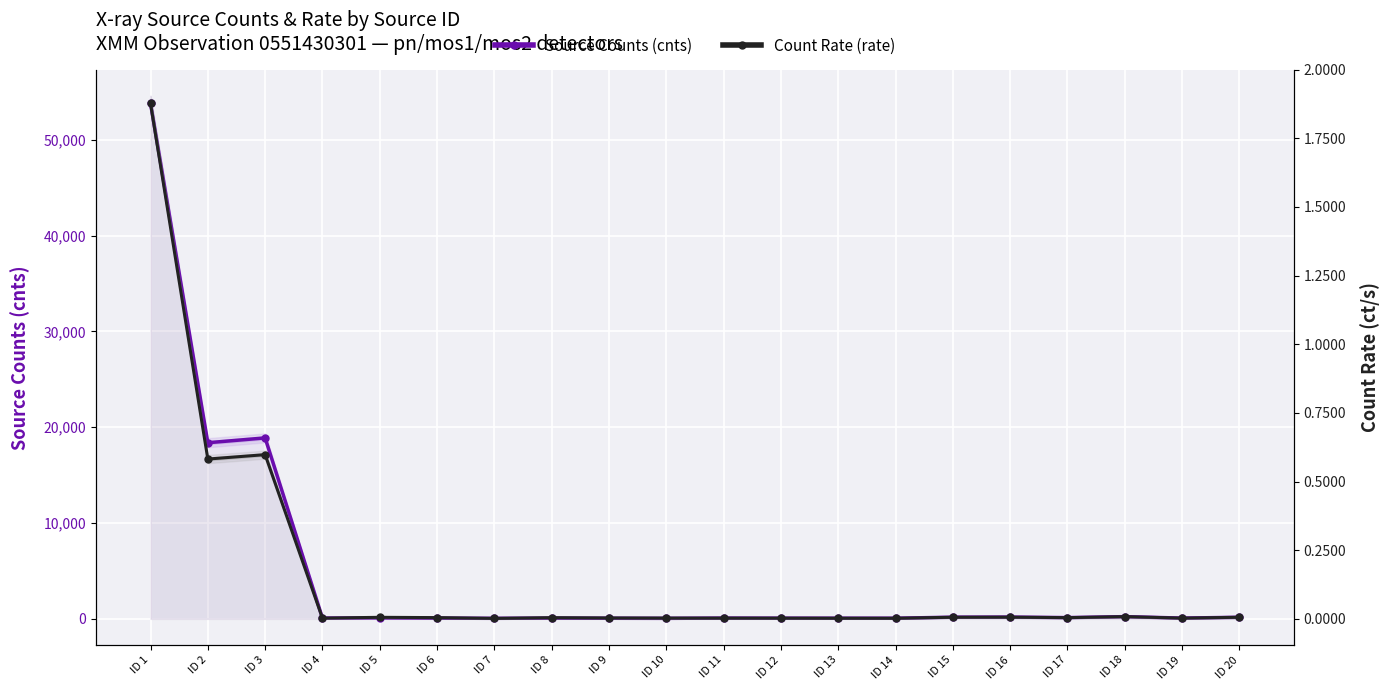

At which label is Source Counts (cnts) closest to 26925?

ID 3